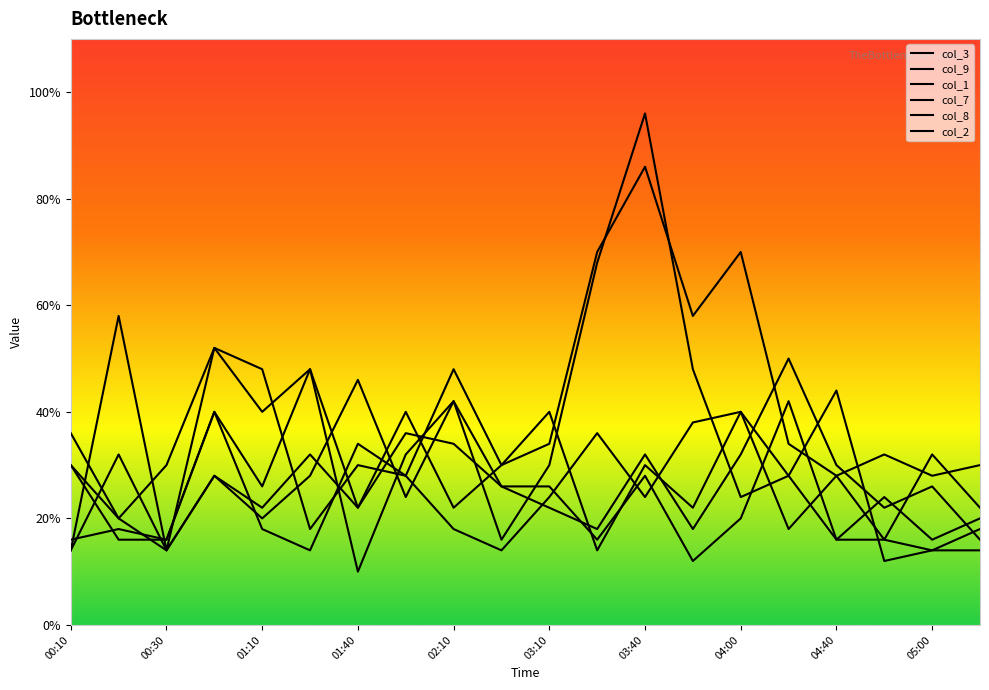

Does the chart display data point markers on the line(s)?

No